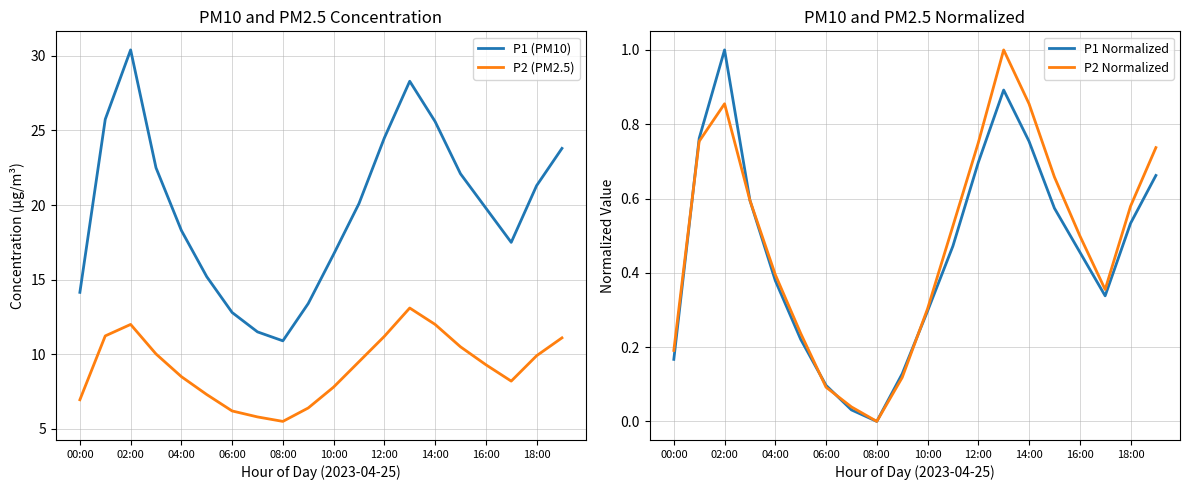

Is it true that P1 Normalized equals 0.1 at 14:00?

False